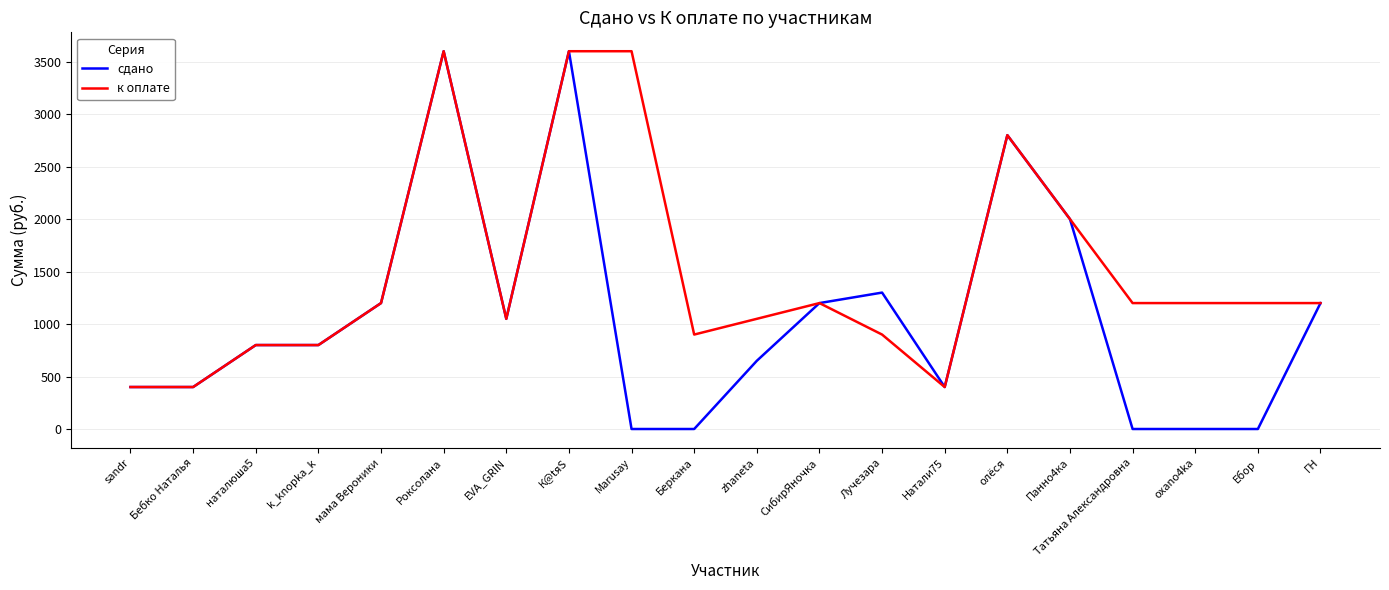

How many values in the к оплате series are below 1200?

9